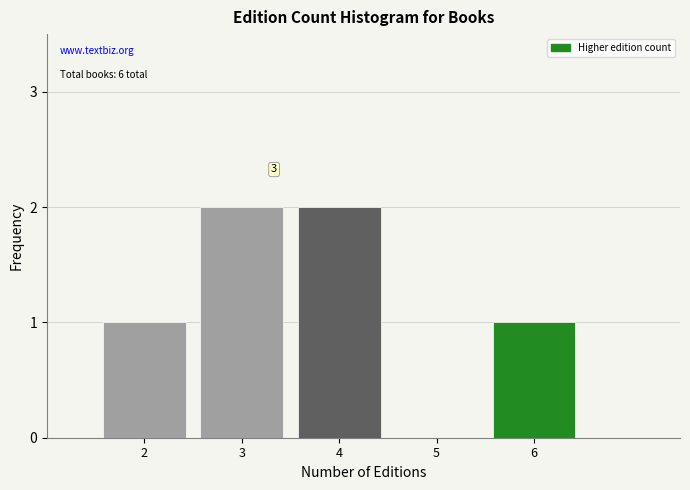

Reading left to right, what are all the values shown in this chart?

2=1	3=2	4=2	5=0	6=1